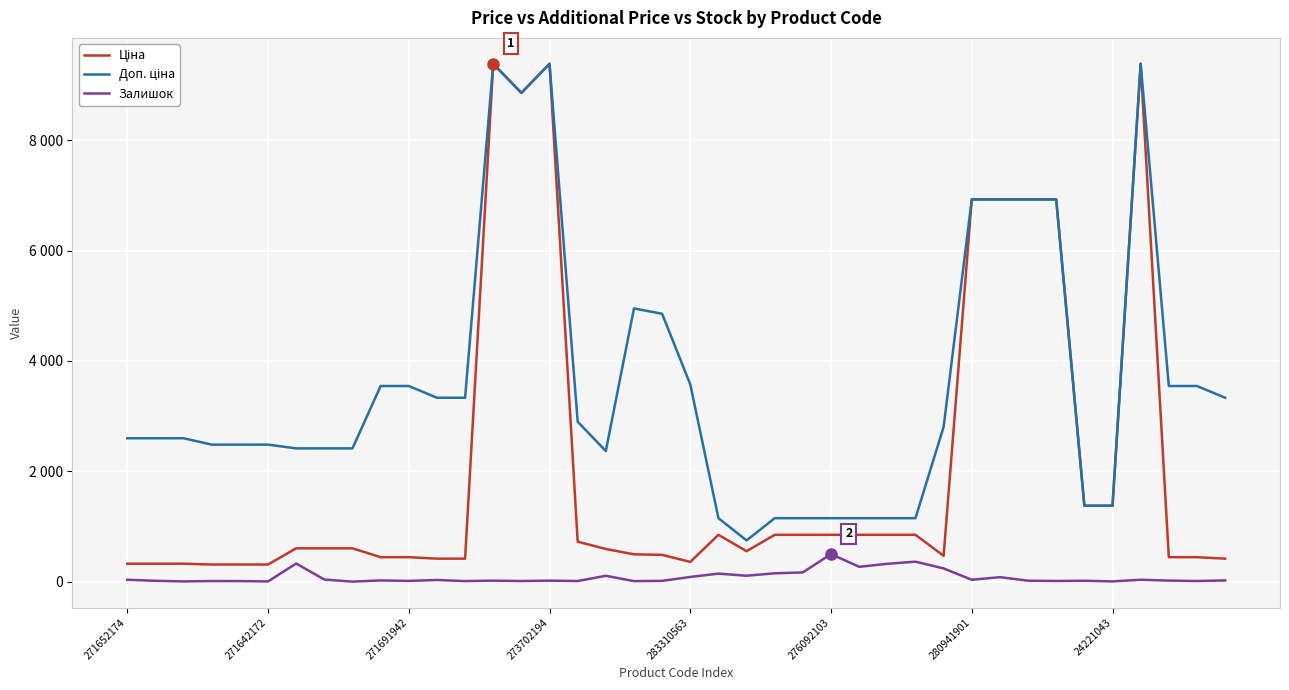

How many lines are shown in the chart?

3